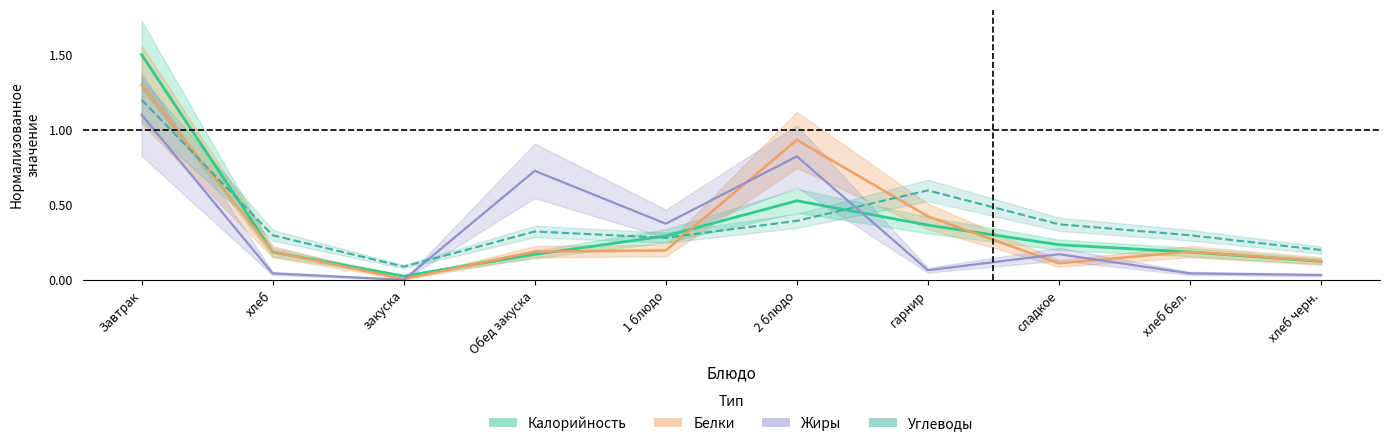

How many interior local peaks does the Жиры series have?

3